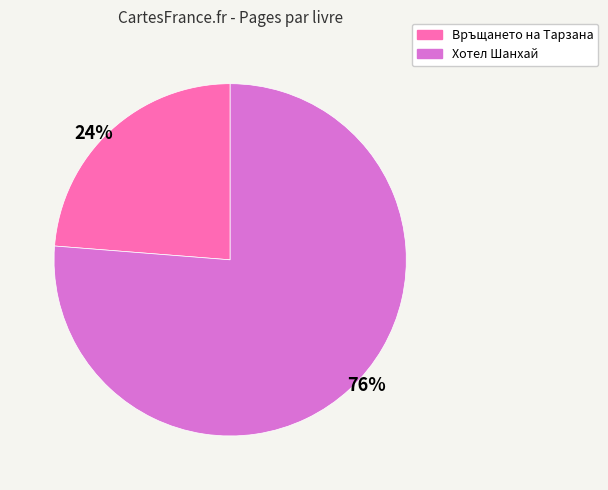

Which category has the biggest portion of the pie?

76%